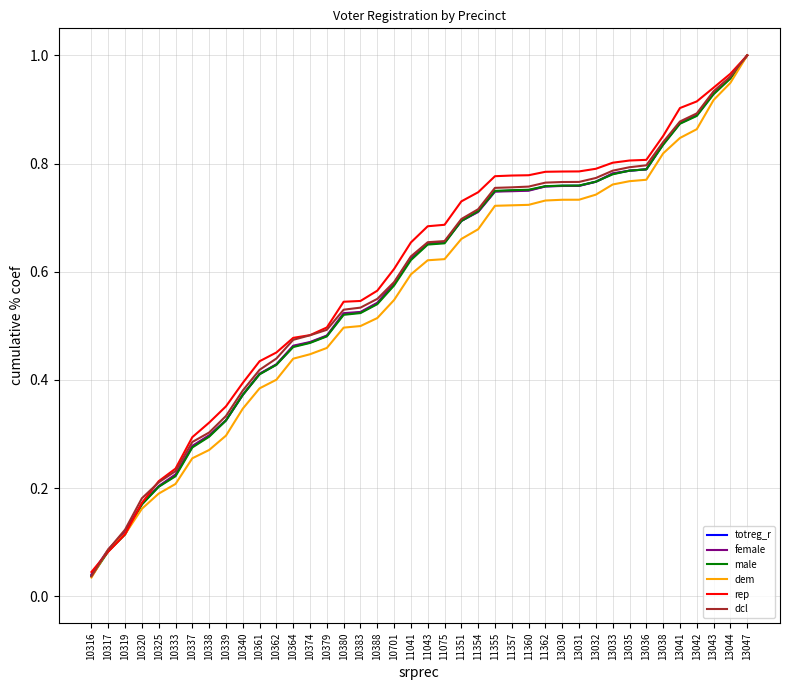

Is it true that rep equals 0.8 at 13031?

True